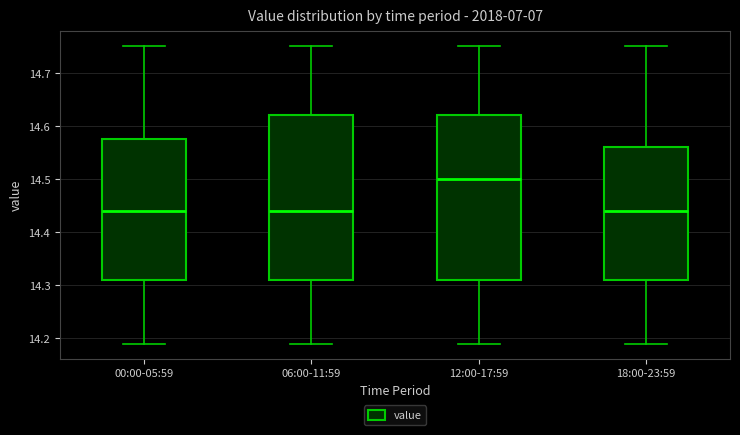

Which box has the highest median line?

12:00-17:59